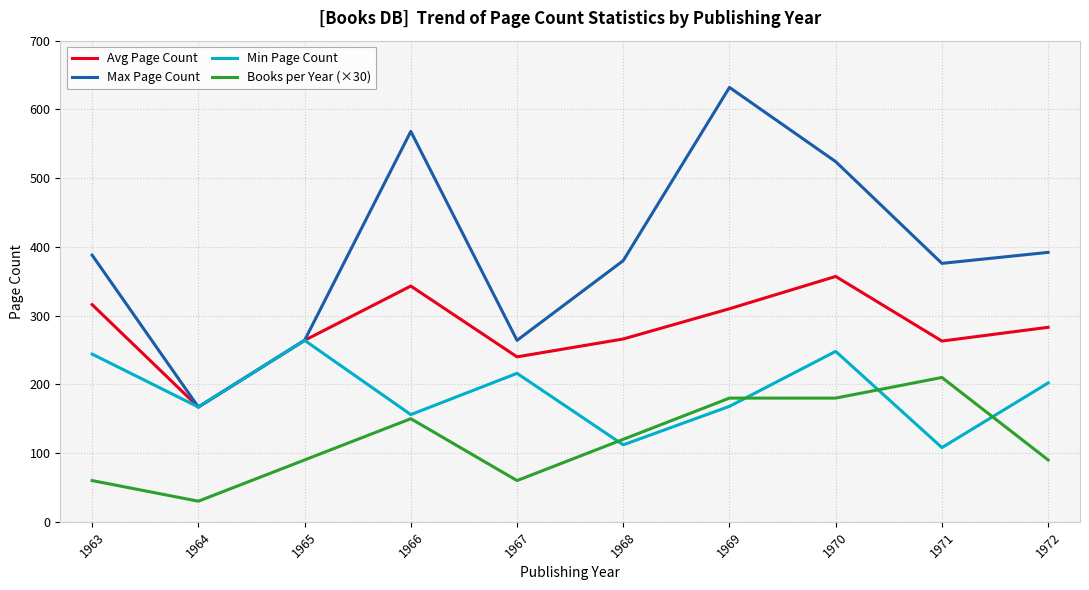

What is the difference between the maximum and minimum values in the Avg Page Count series?

190